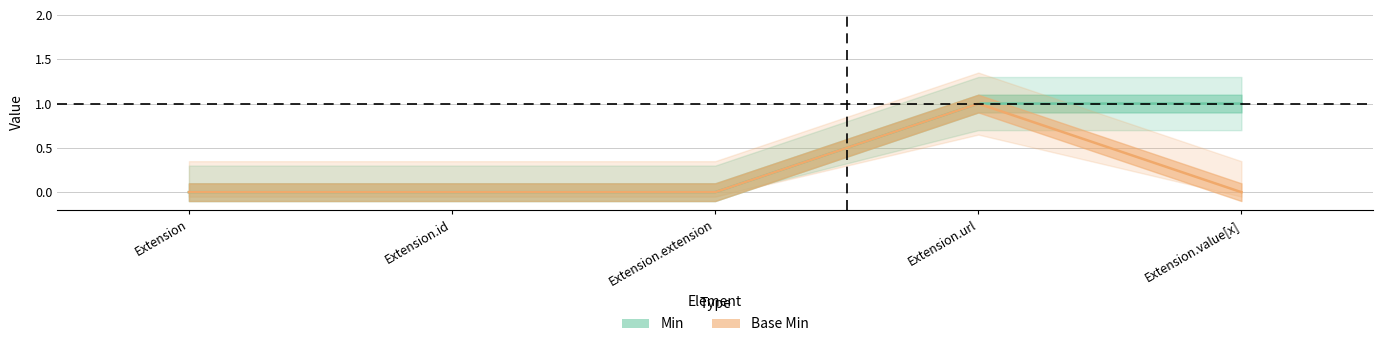

At which category does Base Min reach its first local peak?

Extension.url